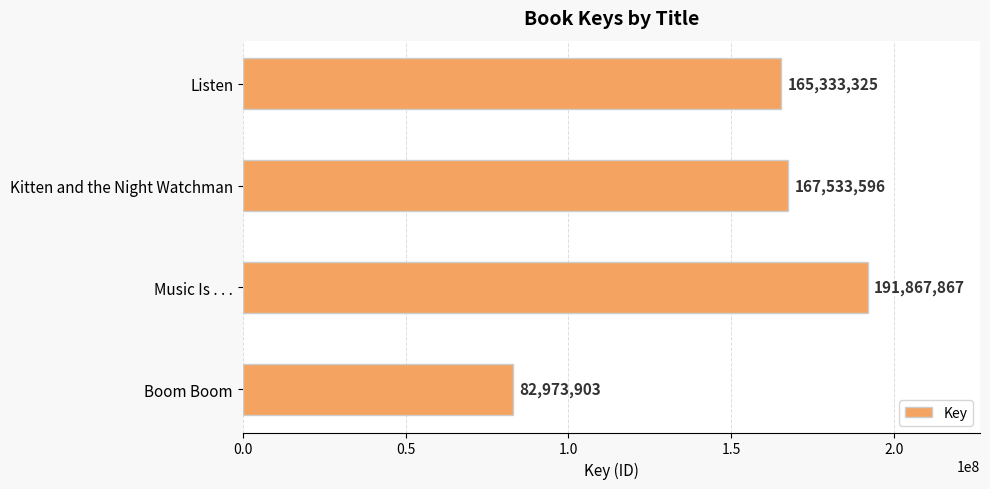

What is the difference between the values at Listen and Boom Boom?

82359422